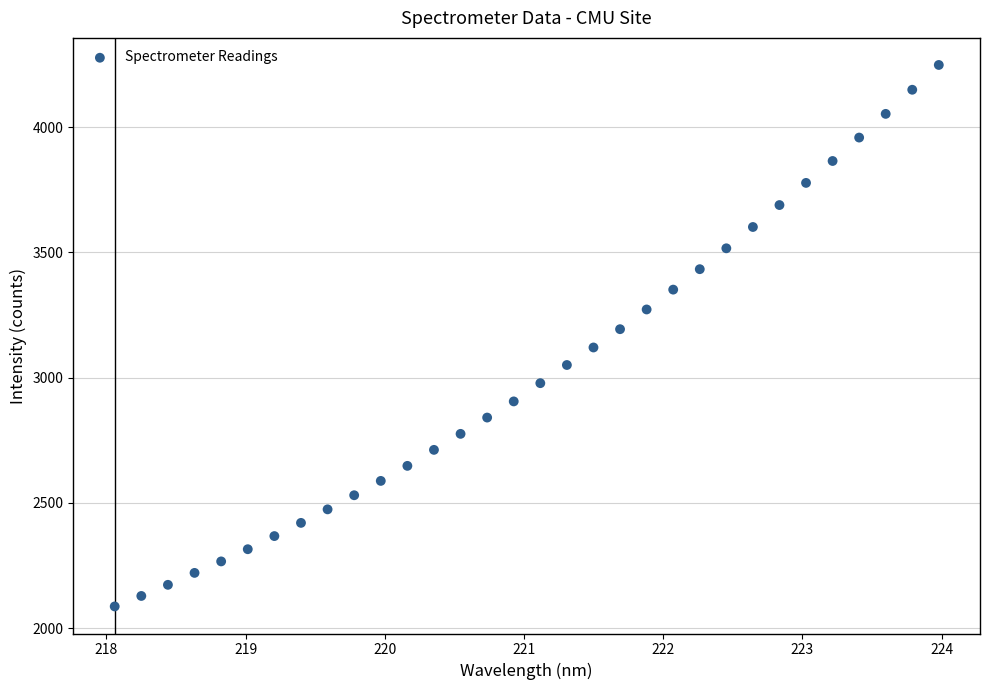

What is the range of X values (max minus min)?

5.9